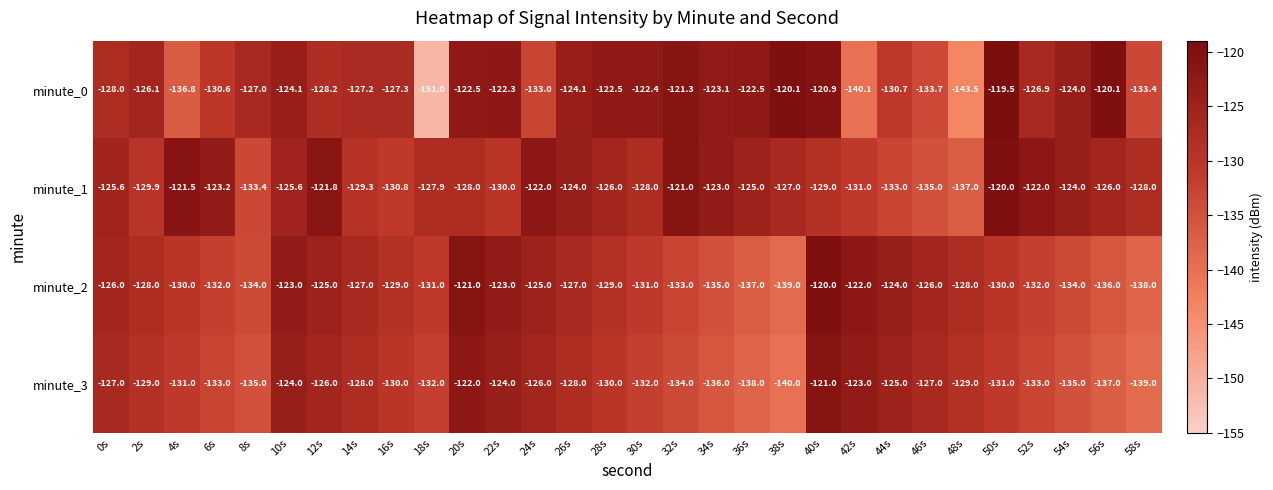

Which series has the largest range (max minus min)?

minute_0